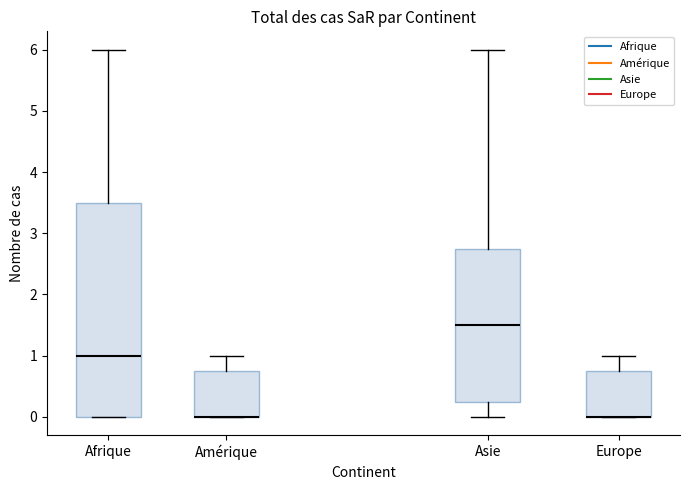

Where does the upper whisker of the box for Amérique end on the y-axis? The values are not printed on the chart, so give them approximately, as read against the axis.

1.0